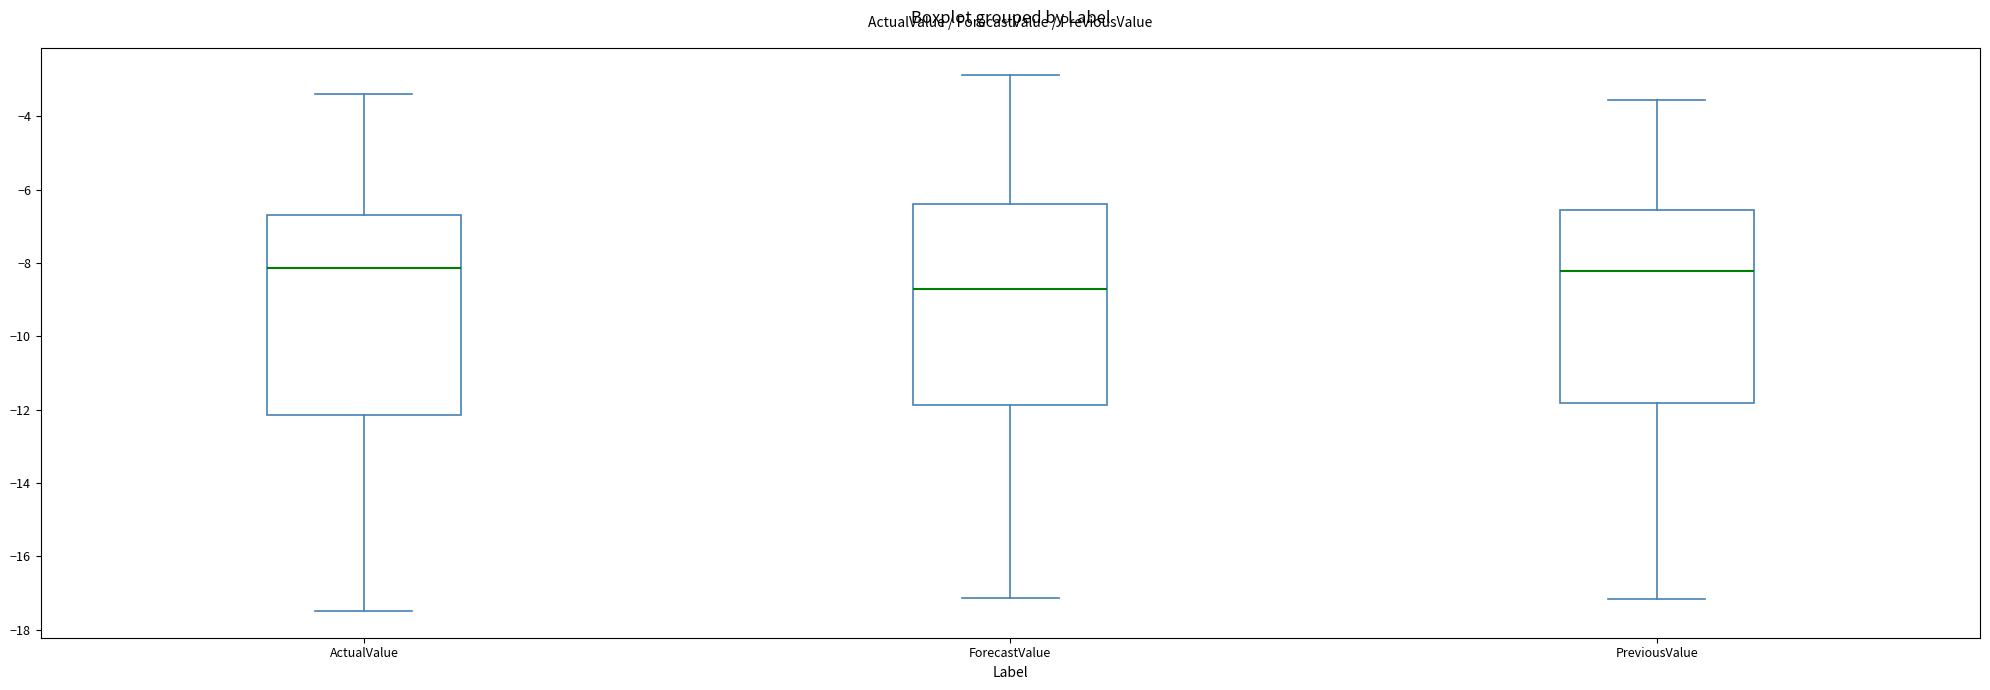

Reading left to right, read every box against the y-axis: the position of its median line, the range the box covers, and the ends of its whiskers. The values are not printed on the chart, so give them approximately, as read against the axis.

ActualValue: median -8.2, box -12.2 to -6.8, whiskers -17.4 to -3.4
ForecastValue: median -8.6, box -11.8 to -6.4, whiskers -17.2 to -2.8
PreviousValue: median -8.2, box -11.8 to -6.6, whiskers -17.2 to -3.6